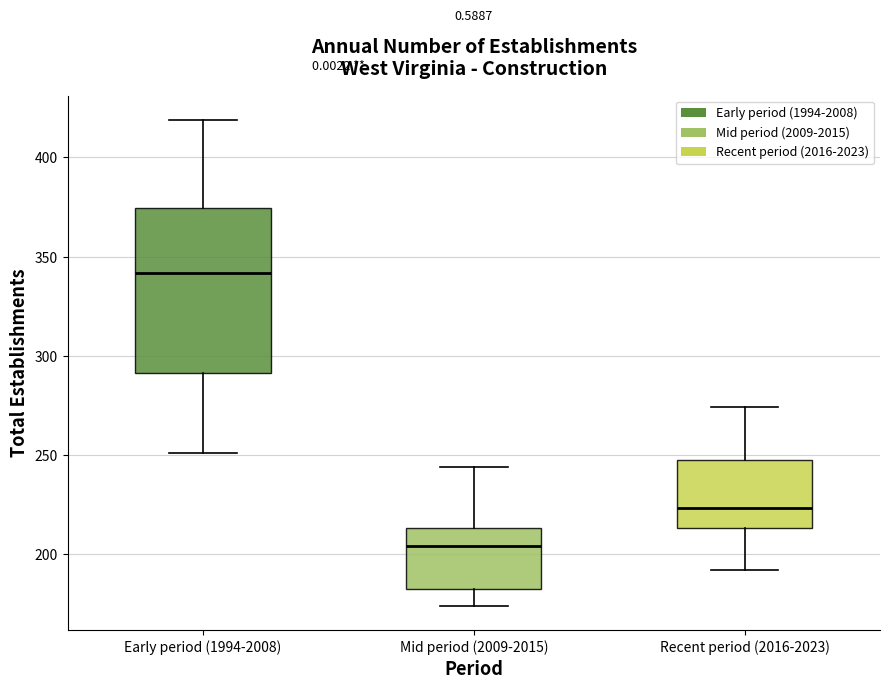

Reading left to right, read every box against the y-axis: the position of its median line, the range the box covers, and the ends of its whiskers. The values are not printed on the chart, so give them approximately, as read against the axis.

Early period (1994-2008): median 340, box 290 to 375, whiskers 250 to 420
Mid period (2009-2015): median 205, box 185 to 215, whiskers 175 to 245
Recent period (2016-2023): median 225, box 215 to 245, whiskers 190 to 275